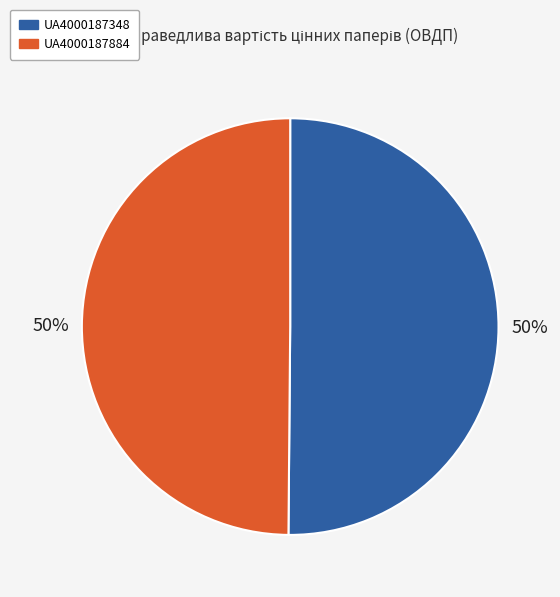

To the nearest percent, what percentage of the pie is UA4000187348?

50%